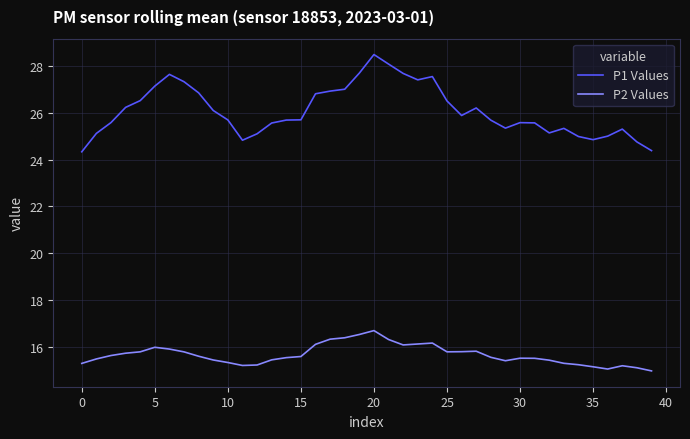

True or false: P2 Values and P1 Values cross at least once.

False